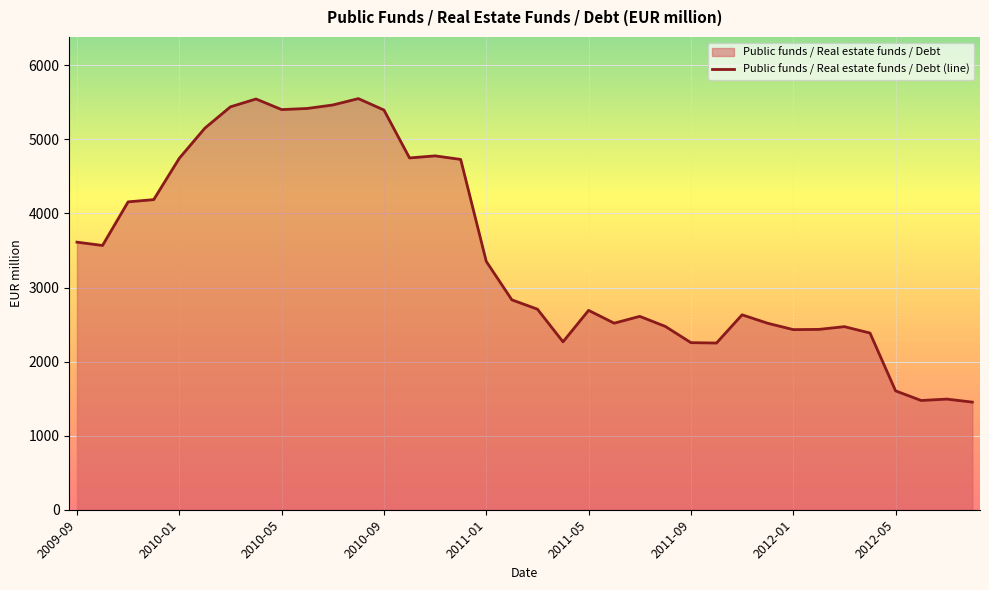

Is it true that the value at 11 is 5551?

True